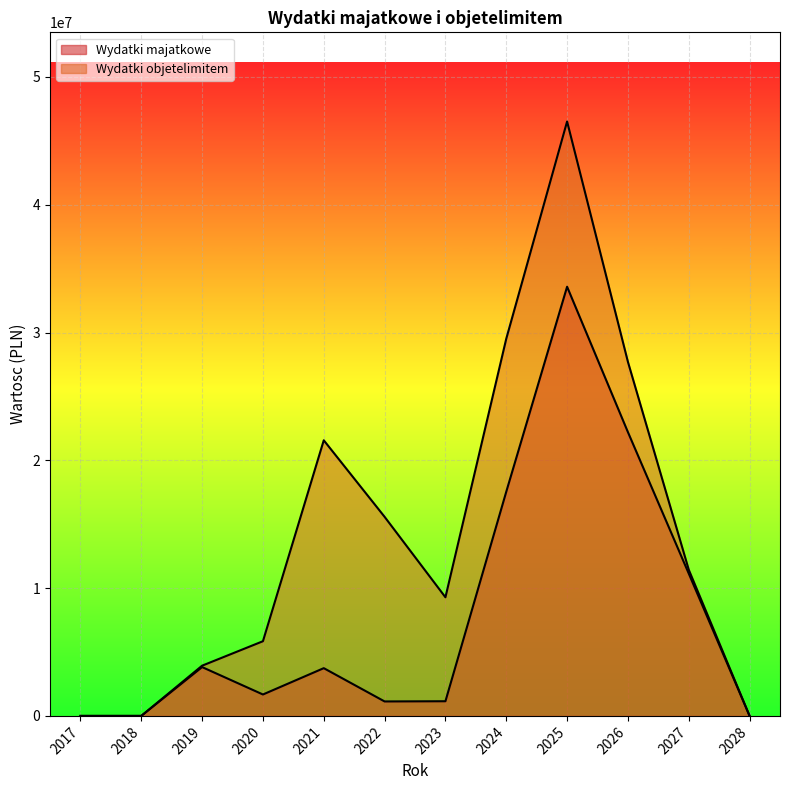

True or false: Wydatki objetelimitem and Wydatki majatkowe cross at least once.

False